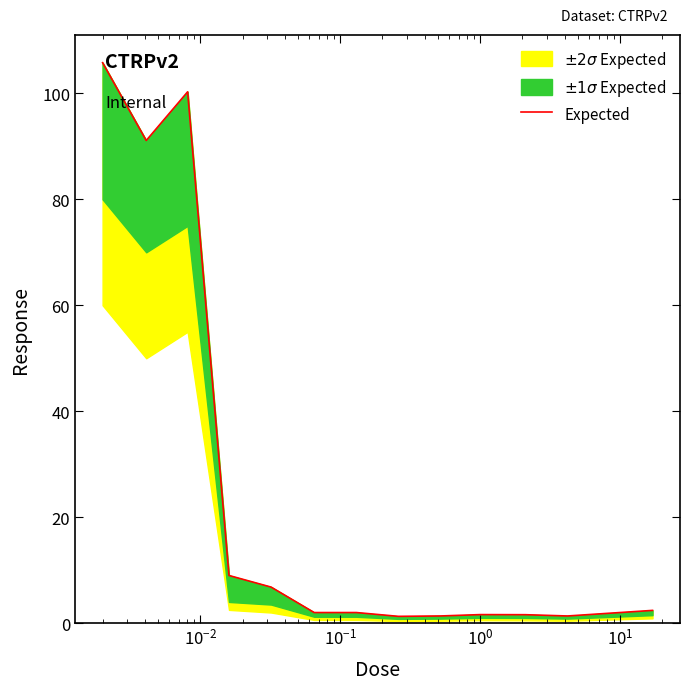

How many points are higher than both their immediate neighbors (excluding endpoints)?

2